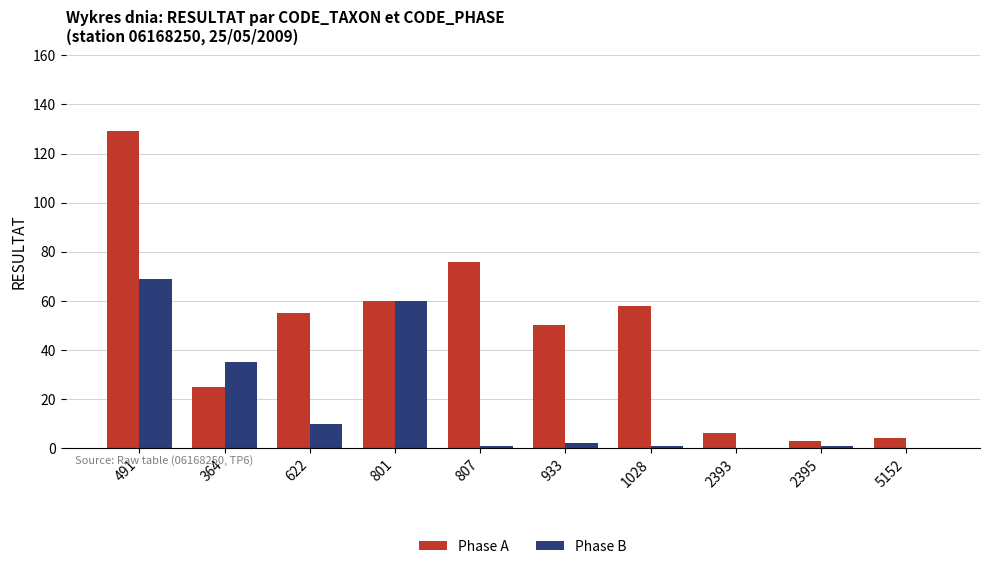

Where does the Phase B series first go above 2?

491